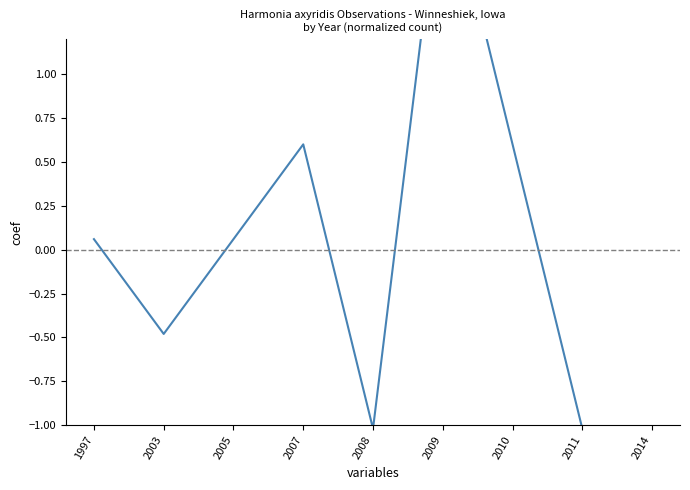

How many points are lower than both their immediate neighbors (excluding endpoints)?

2